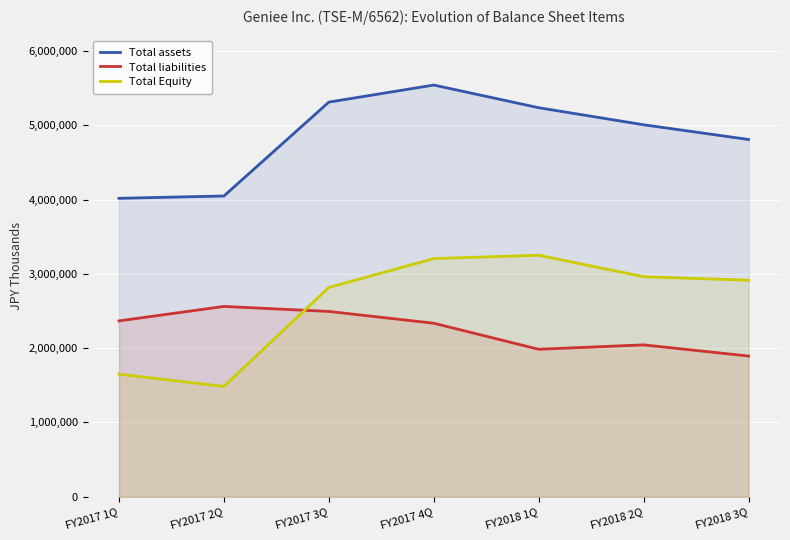

Where is the first local maximum for Total Equity?

FY2018 1Q